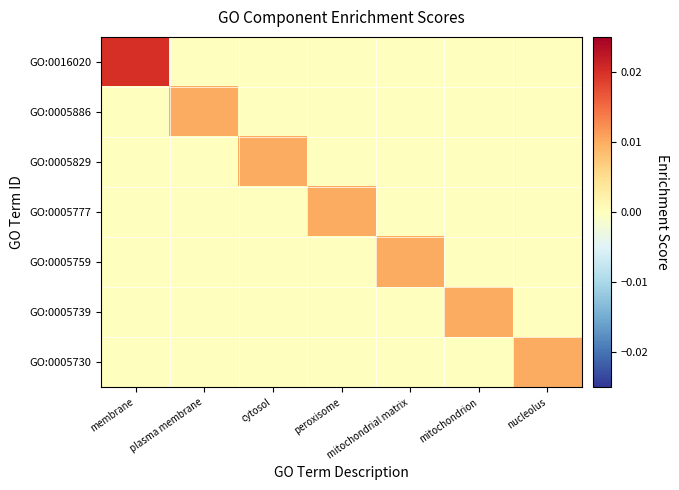

List the series in order of their peak value, lowest first.

GO:0005886, GO:0005829, GO:0005777, GO:0005759, GO:0005739, GO:0005730, GO:0016020